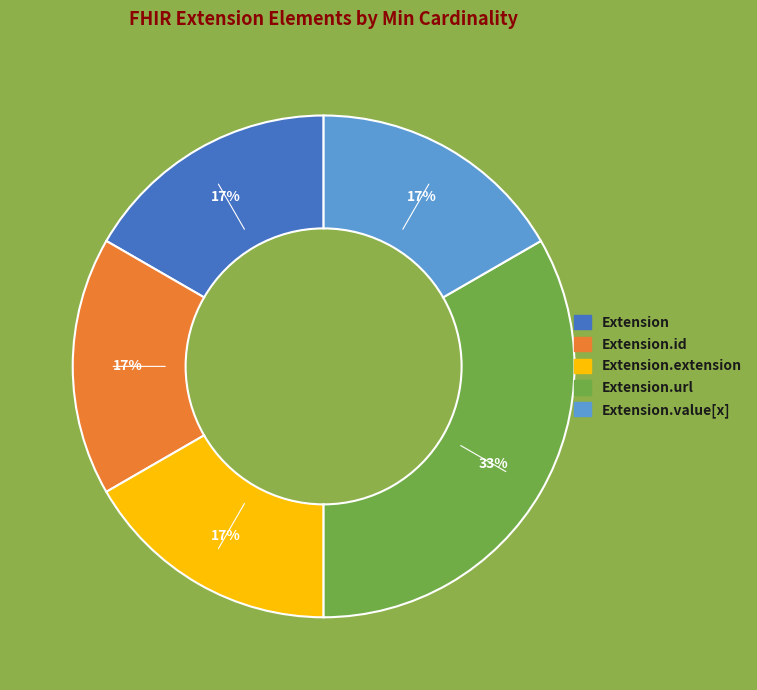

To the nearest percent, what is the average slice percentage?

20%